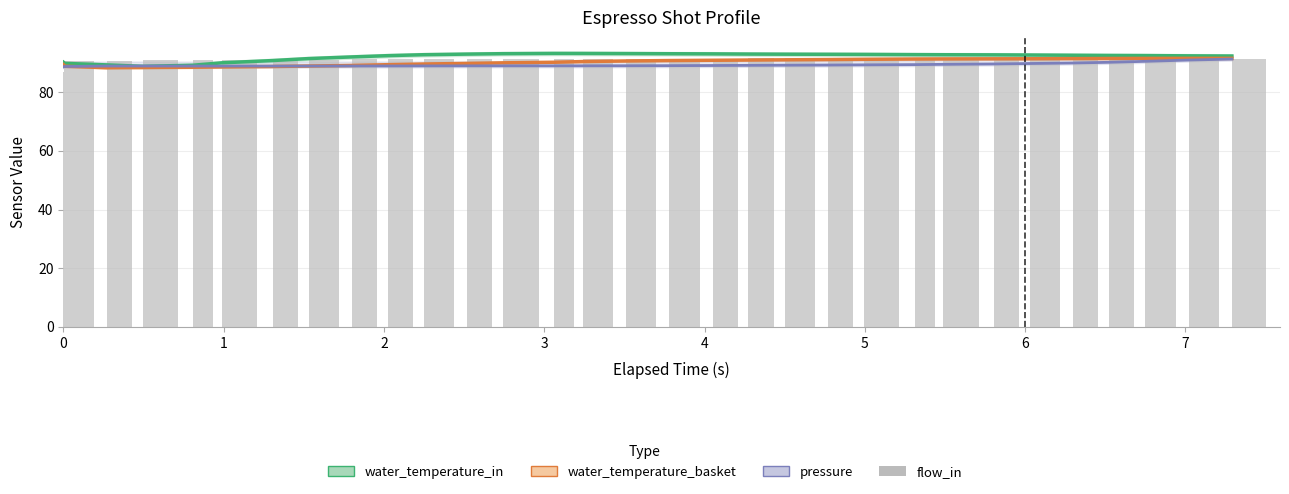

What are all the series names shown in the legend?

water_temperature_in, water_temperature_basket, pressure, flow_in